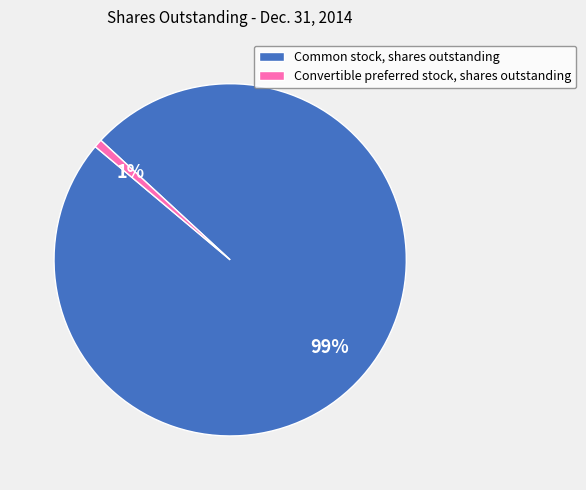

The Common stock, shares outstanding slice represents 99% of the pie. True or false?

True